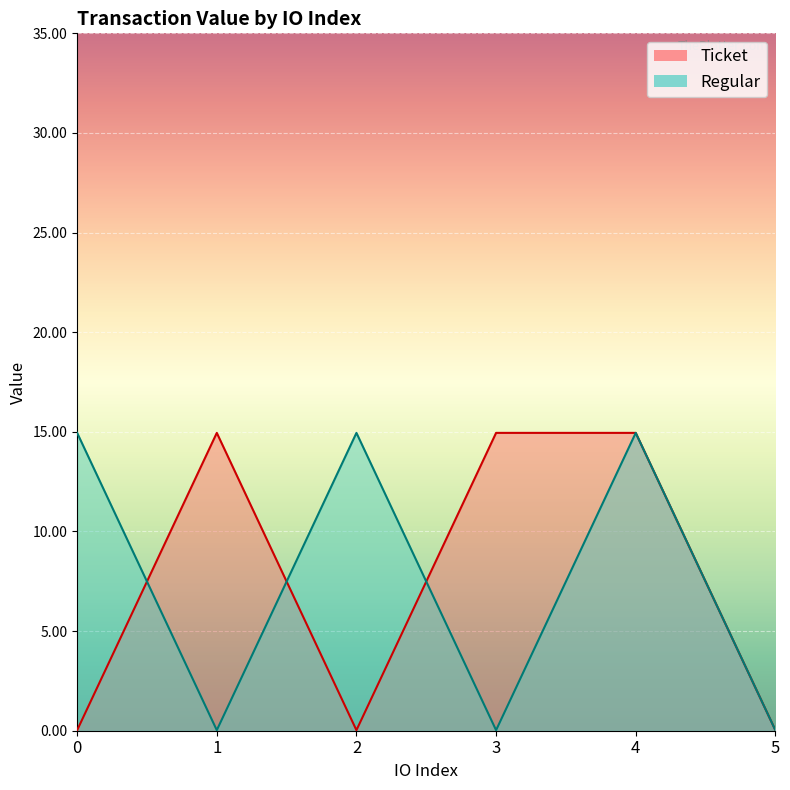

The Regular series shows 14.9 at 0. True or false?

True